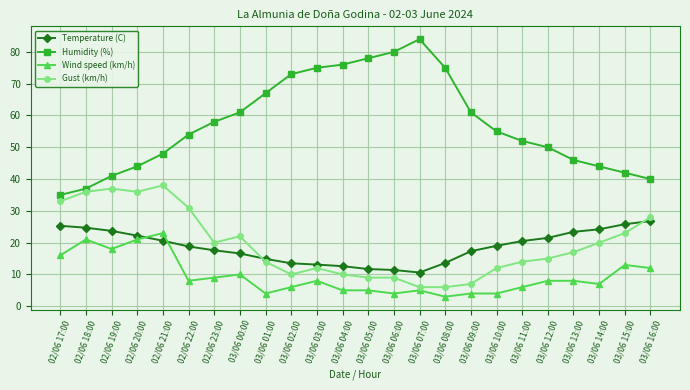

True or false: Gust (km/h) and Wind speed (km/h) intersect in this chart.

False